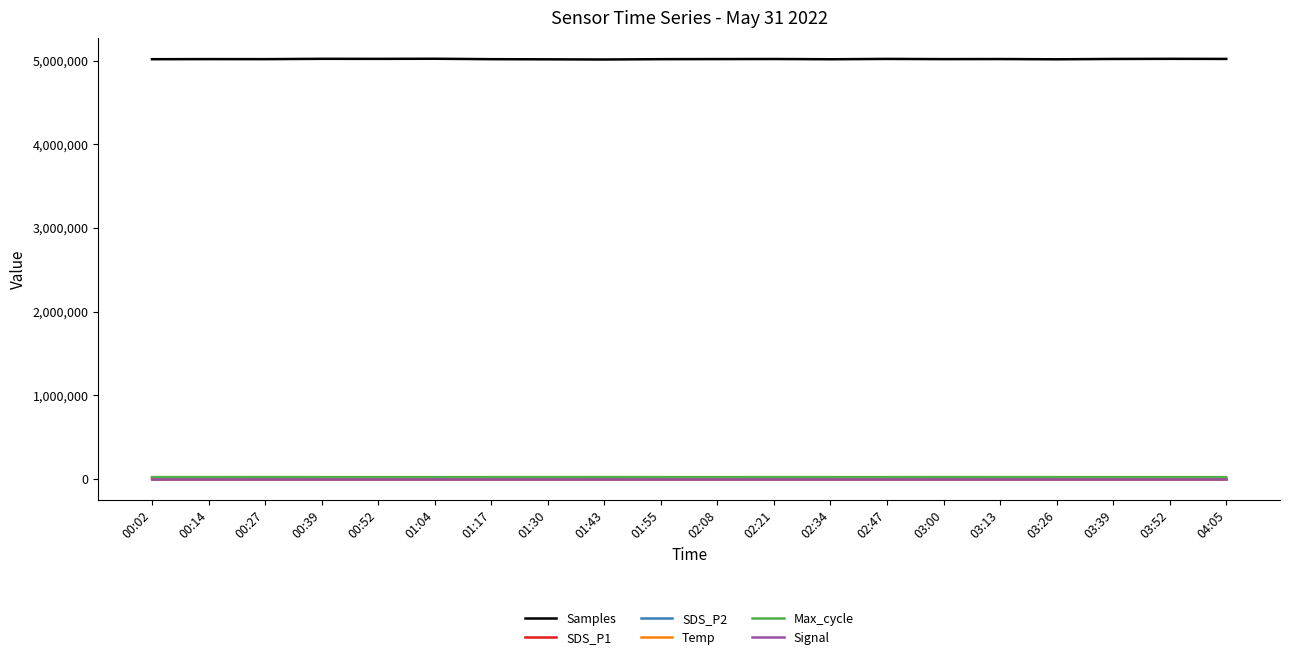

Which series has the largest total across all categories?

Samples